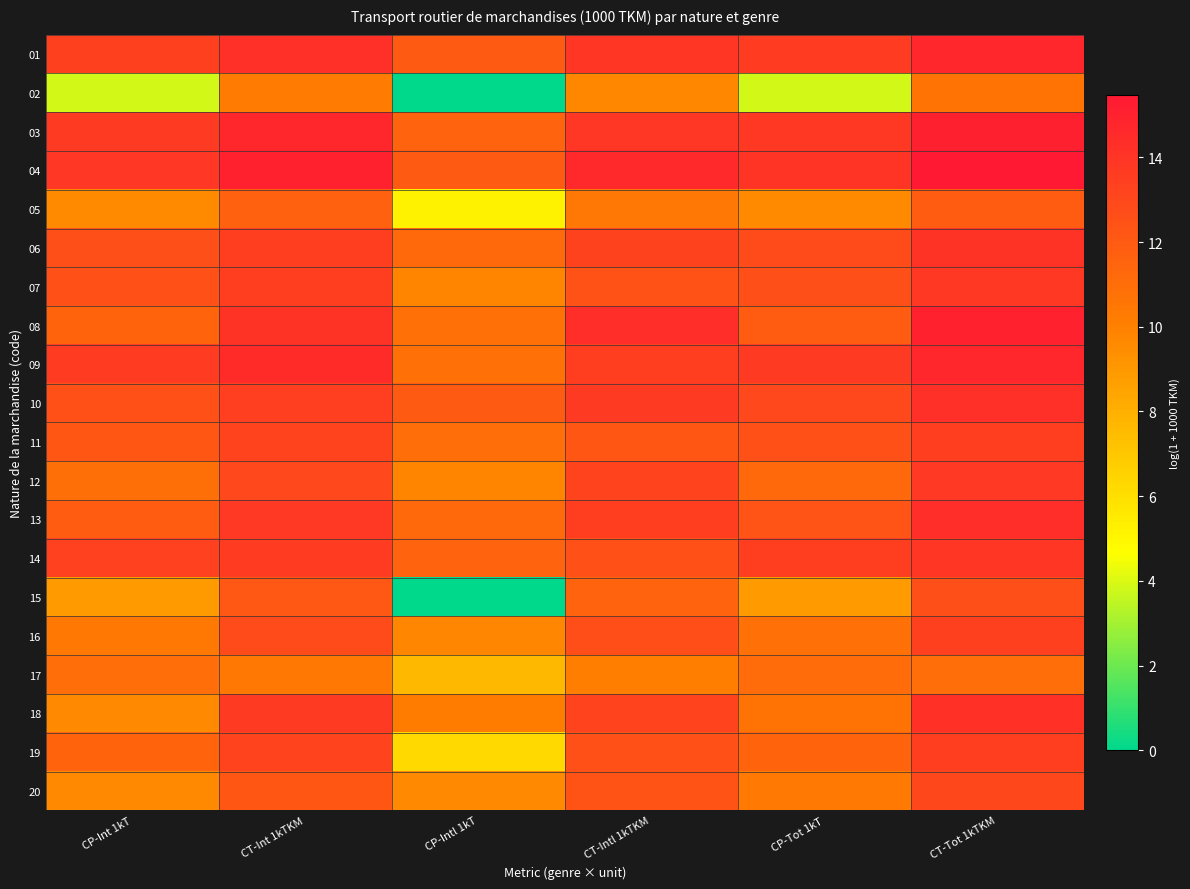

Rank the series at CT-Intl 1kTKM from highest to lowest value.

04, 08, 01, 03, 10, 13, 09, 06, 18, 12, 16, 14, 19, 07, 20, 11, 15, 05, 17, 02